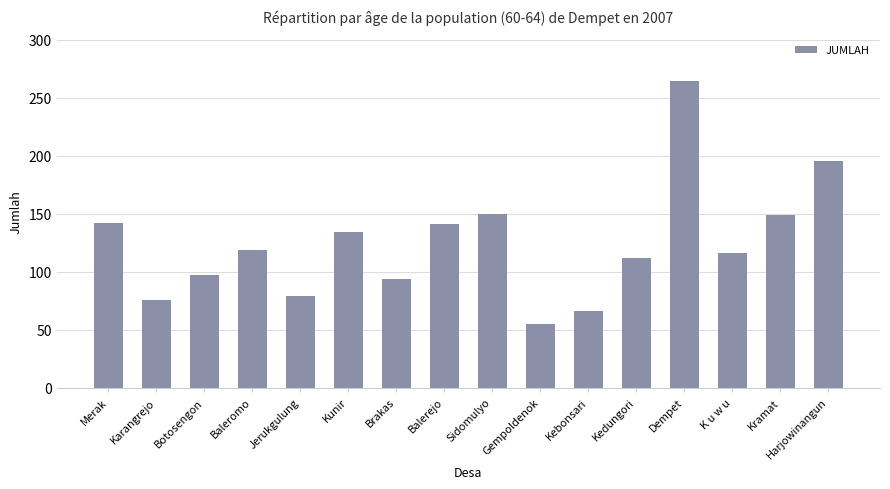

What is the minimum value shown in the chart?

55